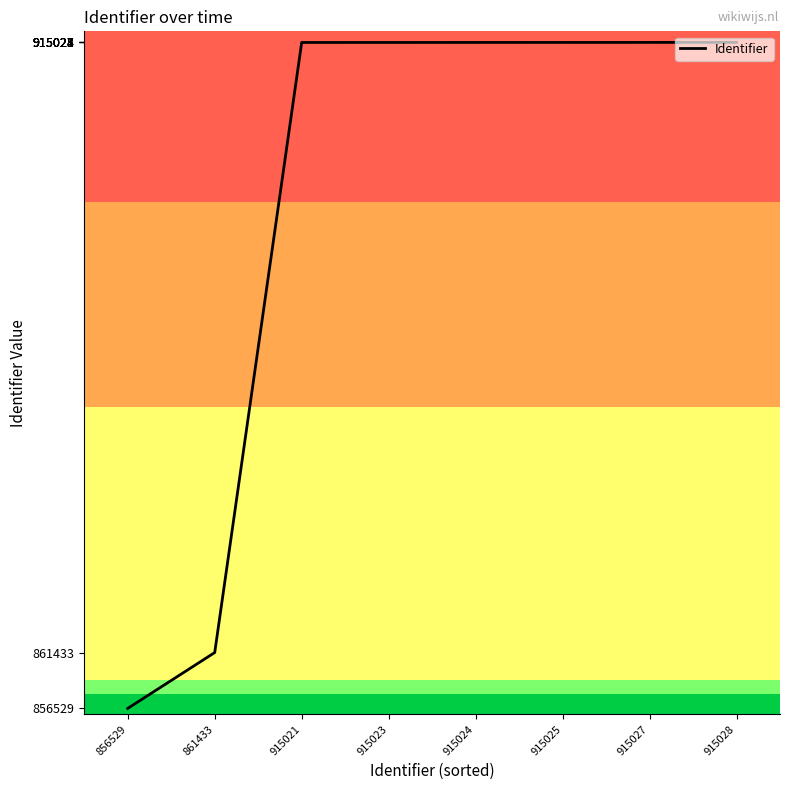

What is the average value?

901014